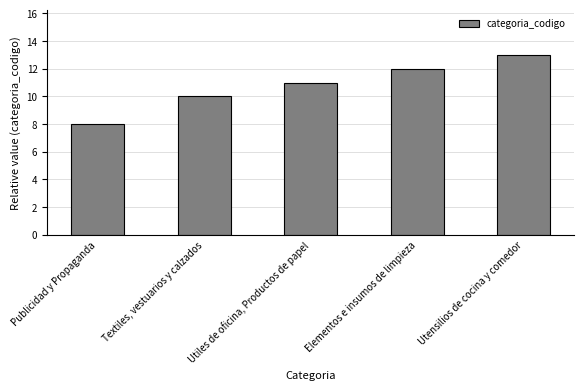

Are the bars horizontal?

No